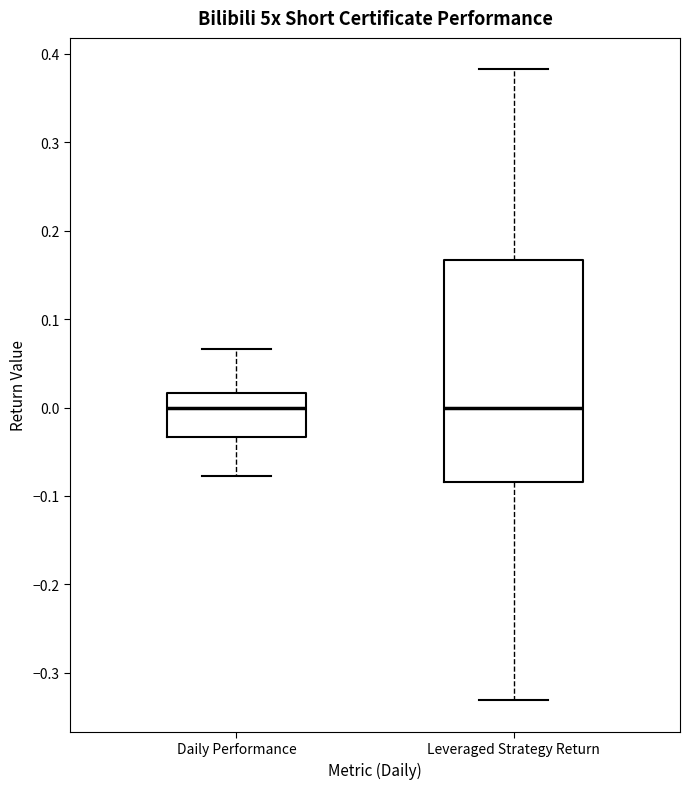

Where is the upper edge of the box for Leveraged Strategy Return on the y-axis? The values are not printed on the chart, so give them approximately, as read against the axis.

0.17